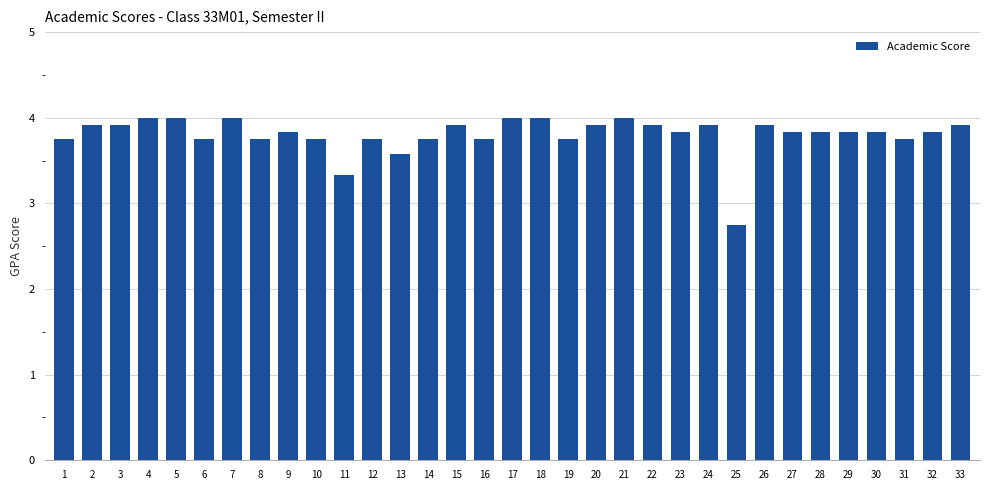

Reading left to right, what are all the values shown in this chart?

1=3.8	2=3.9	3=3.9	4=4.0	5=4.0	6=3.8	7=4.0	8=3.8	9=3.8	10=3.8	11=3.3	12=3.8	13=3.6	14=3.8	15=3.9	16=3.8	17=4.0	18=4.0	19=3.8	20=3.9	21=4.0	22=3.9	23=3.8	24=3.9	25=2.8	26=3.9	27=3.8	28=3.8	29=3.8	30=3.8	31=3.8	32=3.8	33=3.9